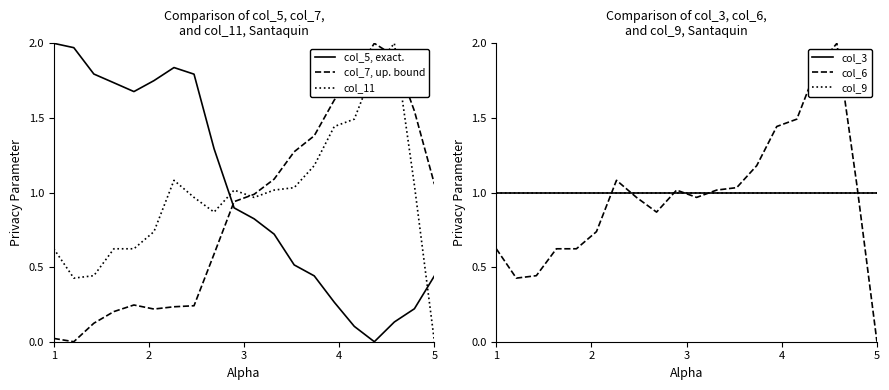

What are all the series names shown in the legend?

col_5, exact., col_7, up. bound, col_11, col_3, col_6, col_9